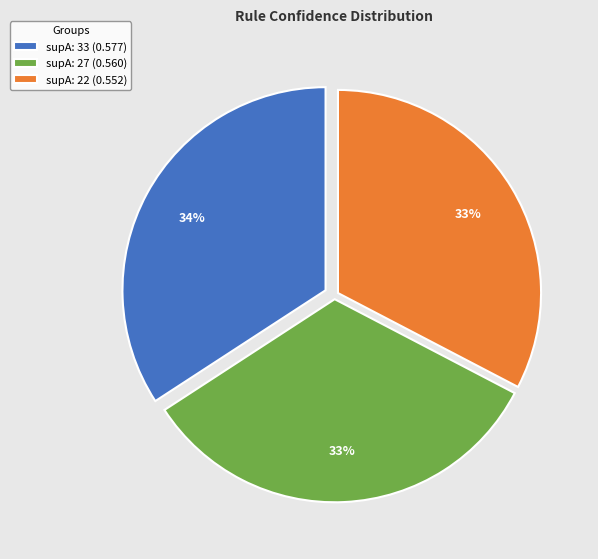

Which slice is the largest?

supA: 33 (0.577)